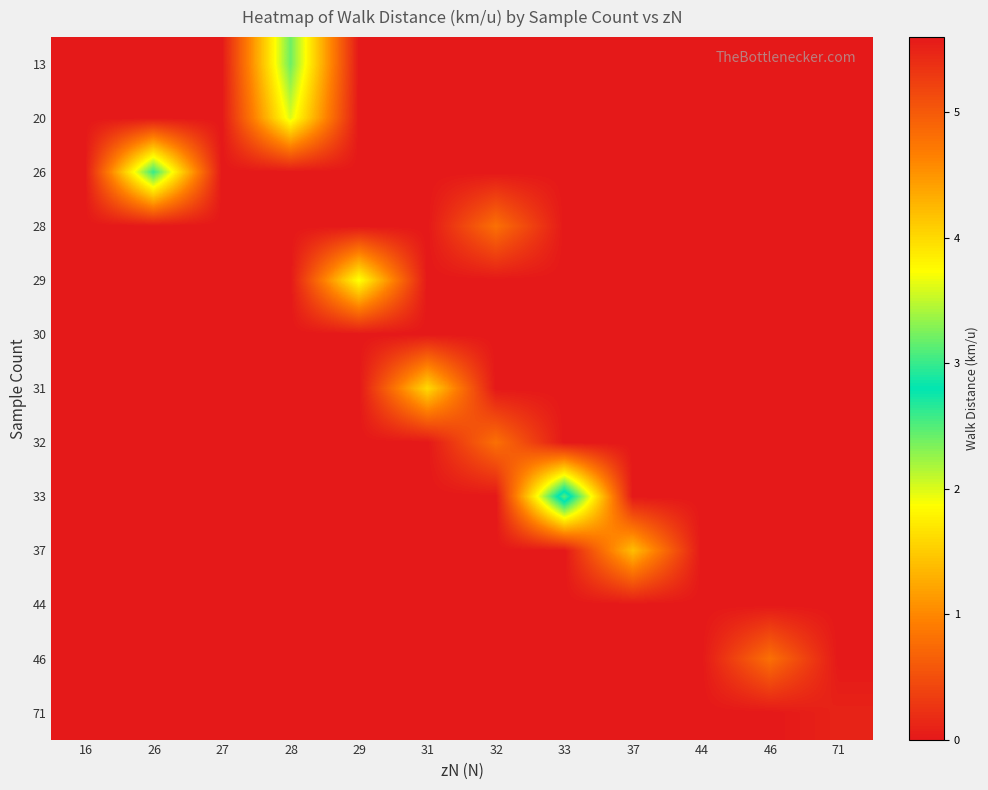

Which has a higher value, 44 or 28?

28